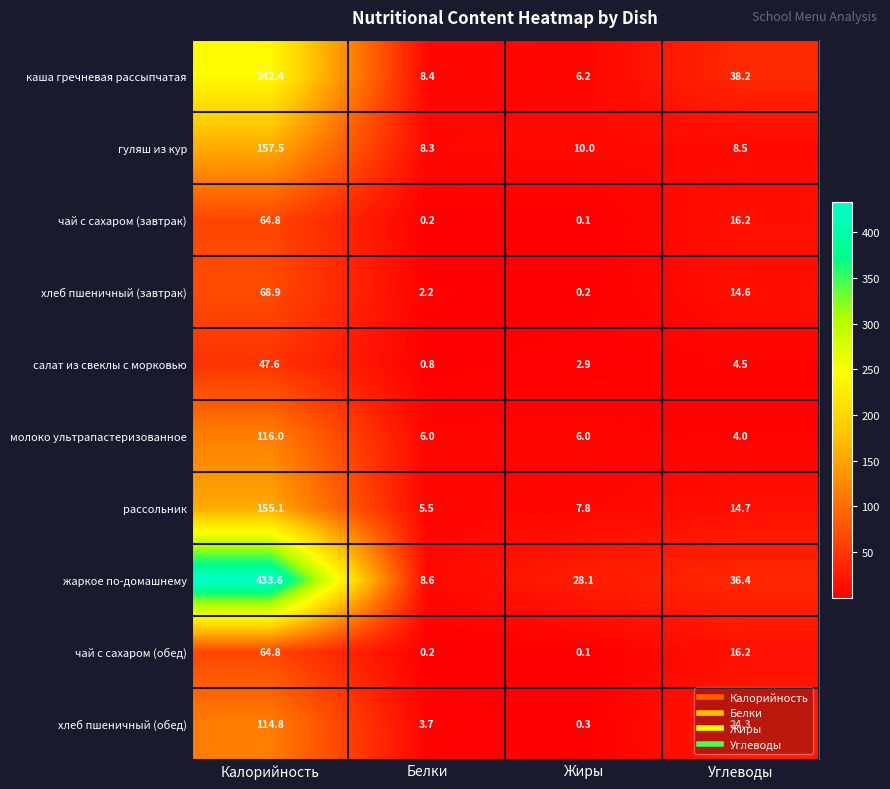

The молоко ультрапастеризованное series shows 6.0 at Белки. True or false?

True